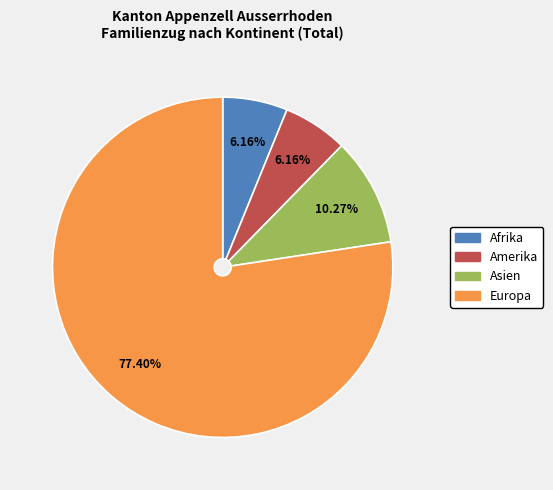

How many slices are in this pie chart?

4